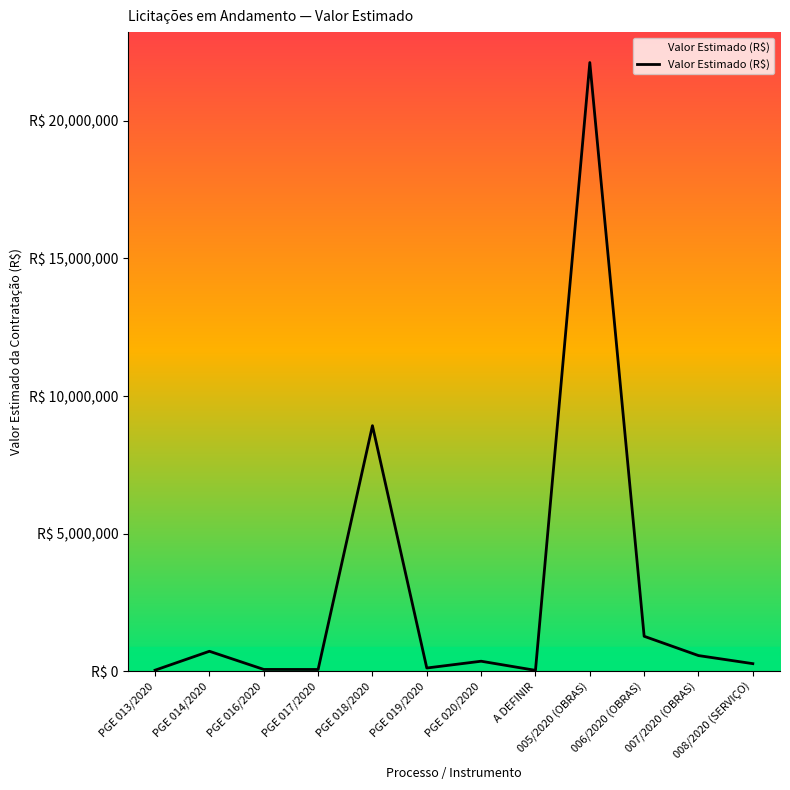

What is the difference between the maximum and second lowest values?

22080654.6